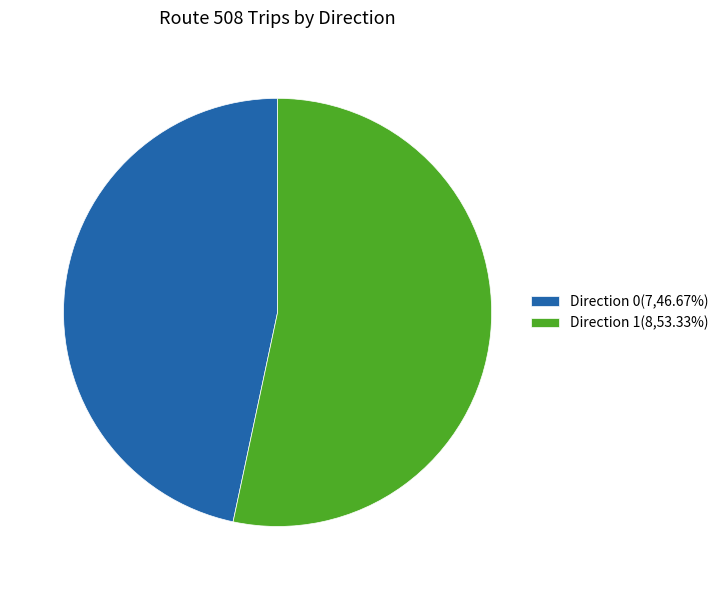

Approximately how many times larger is the value at Direction 1(8,53.33%) compared to Direction 0(7,46.67%)?

1.1